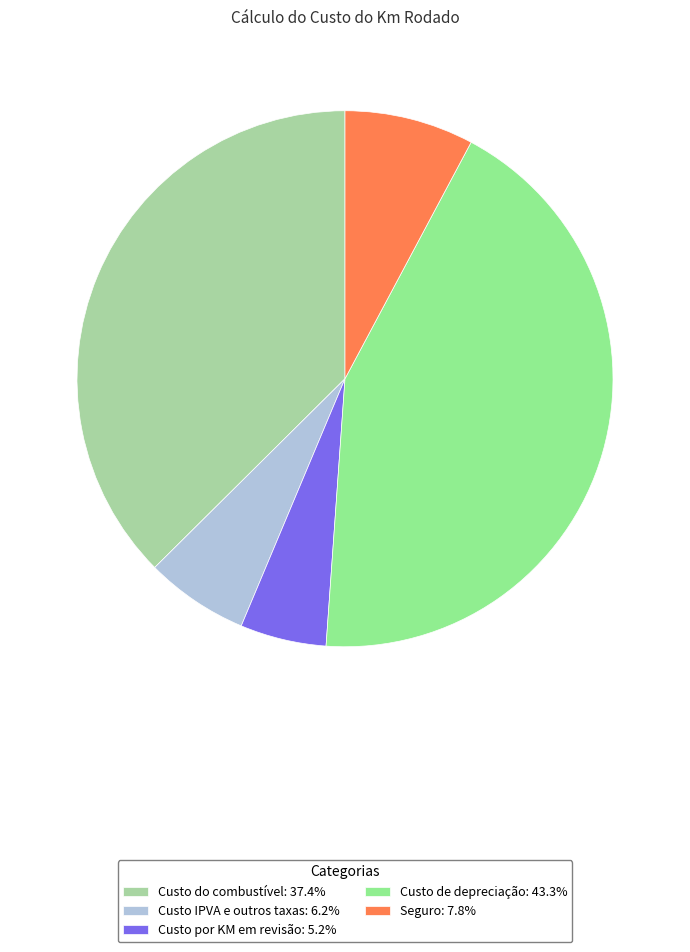

The Custo por KM em revisão slice represents 5% of the pie. True or false?

True